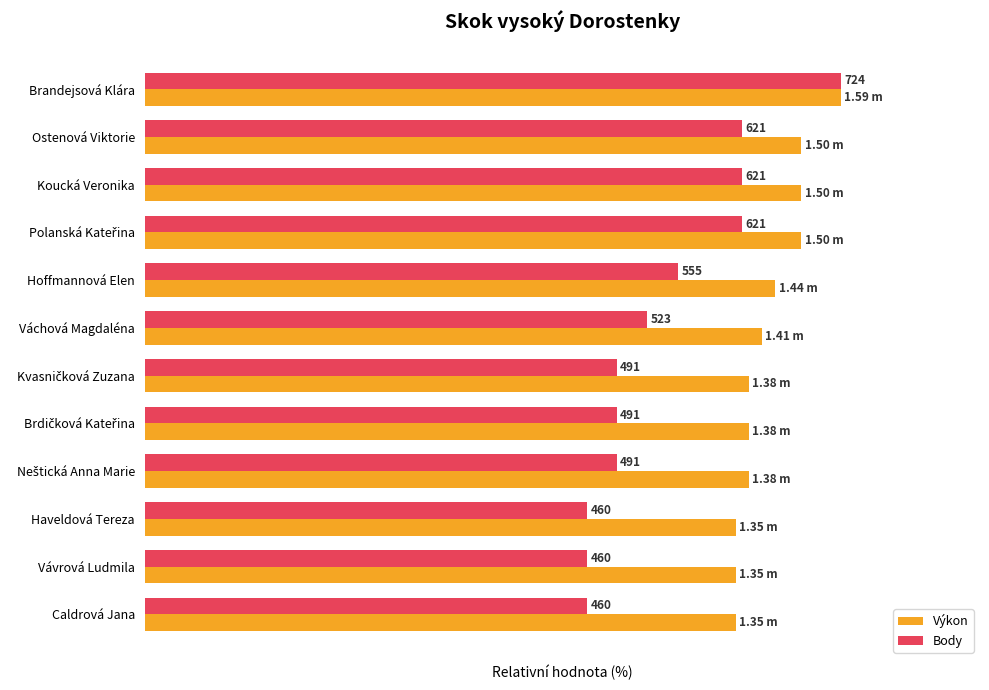

What are all the series names shown in the legend?

Výkon, Body